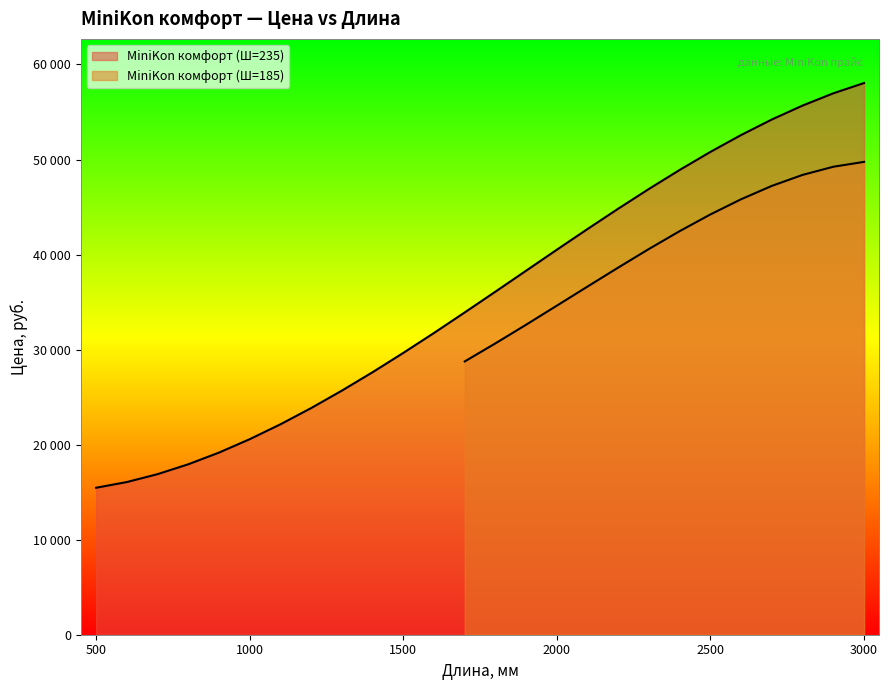

What is the change in value from 3000 to 2500?

-7242.8